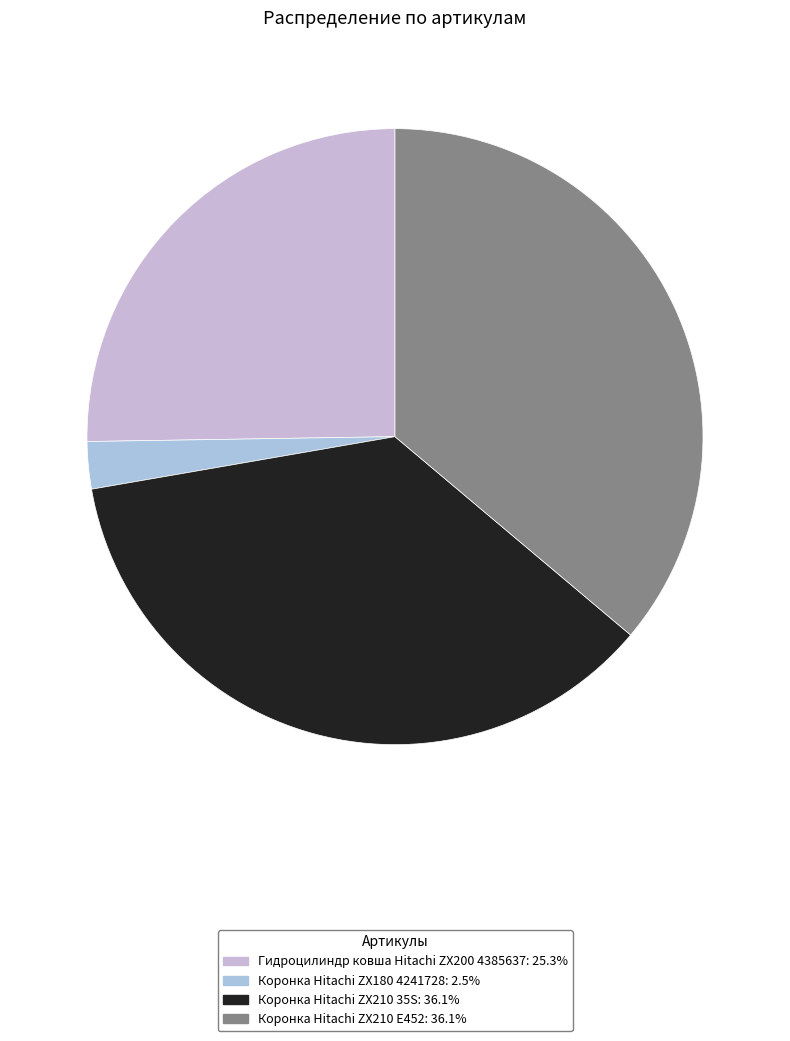

What is the largest slice in the pie chart?

Коронка Hitachi ZX210 E452